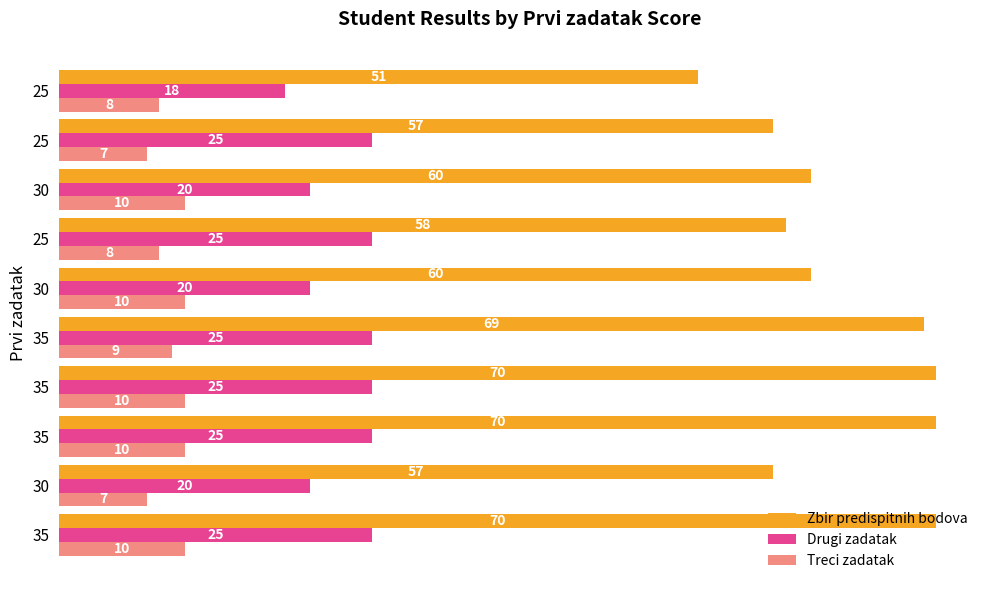

How many data points in Zbir predispitnih bodova are less than 60?

4